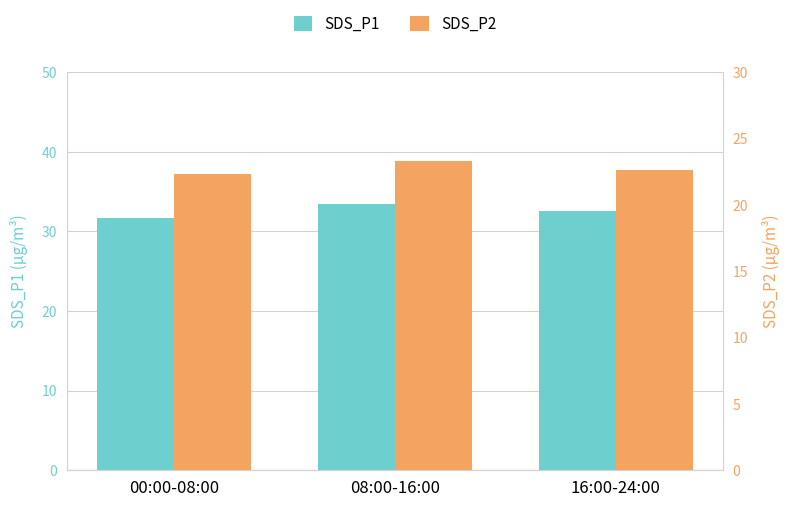

At which category does the chart reach its minimum across all series?

00:00-08:00